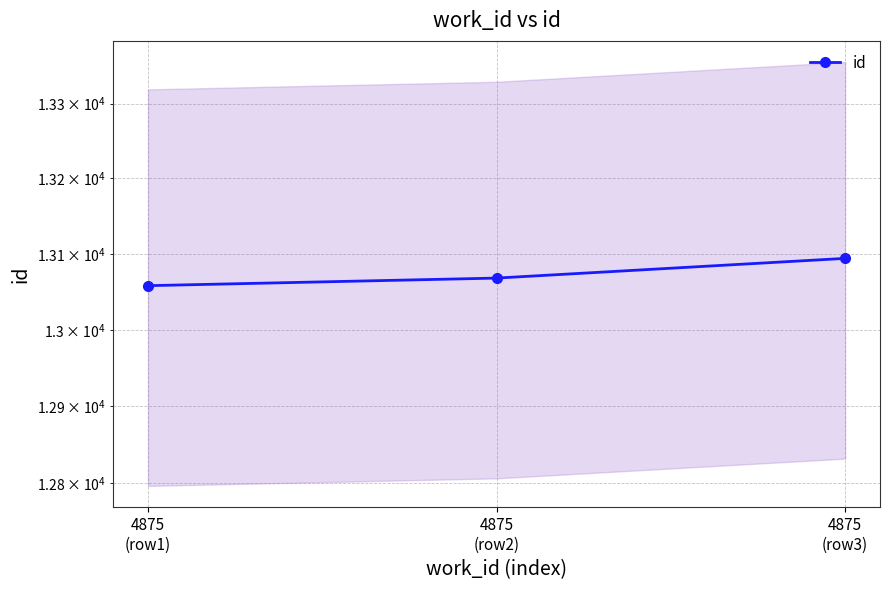

List the labels in order of value, largest first.

4875
(row3), 4875
(row2), 4875
(row1)